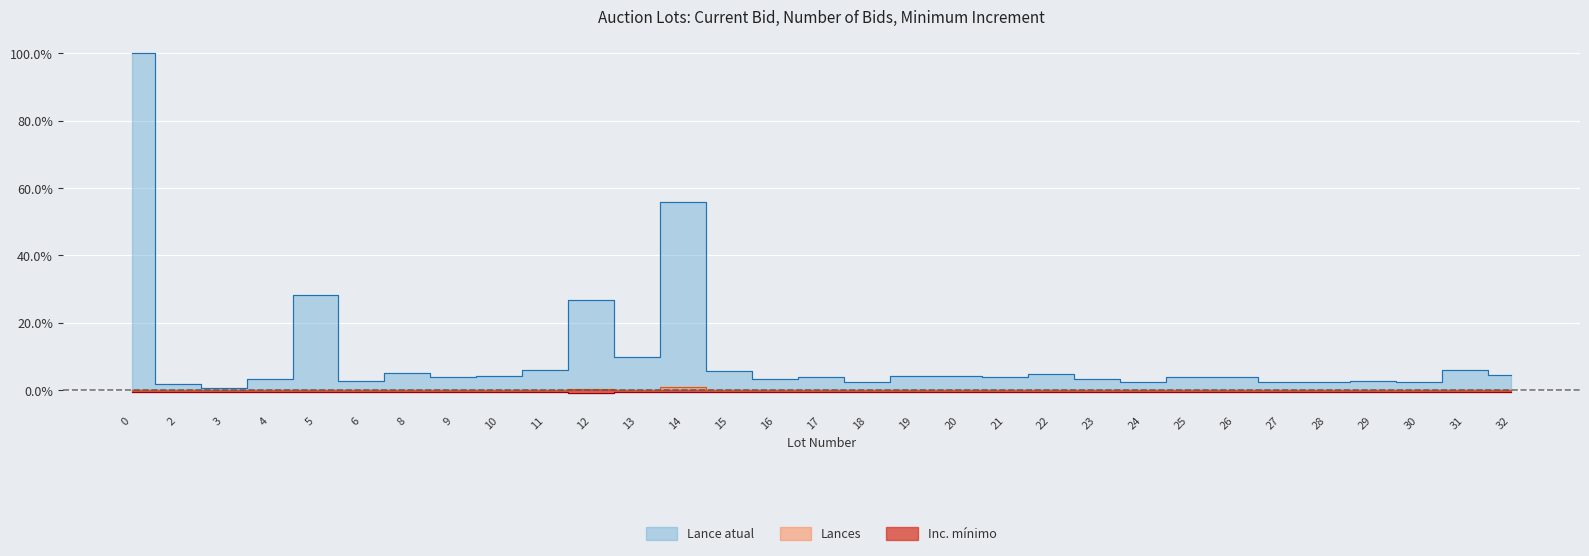

True or false: Lance atual has more than 1 points higher than both neighbors.

True